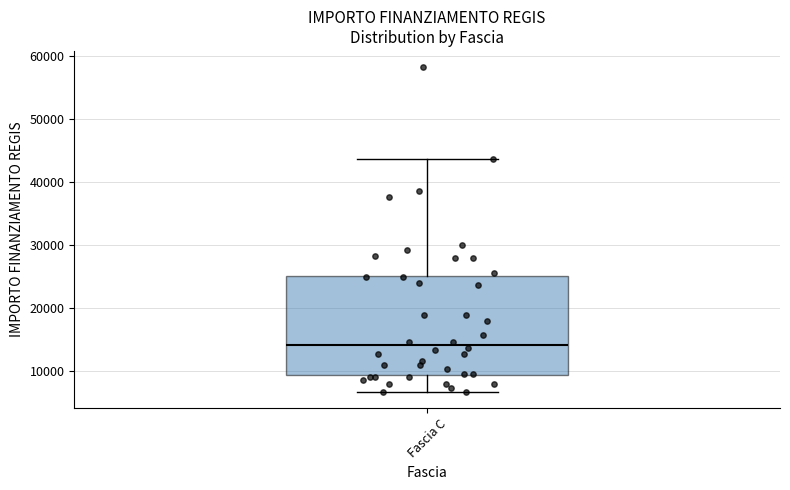

Transcribe this box plot: give where the median line is, the range the box spans, and where the two whiskers end, as read against the y-axis. The values are not printed on the chart, so give them approximately, as read against the axis.

median 14000, box 9000 to 25000, whiskers 7000 to 44000